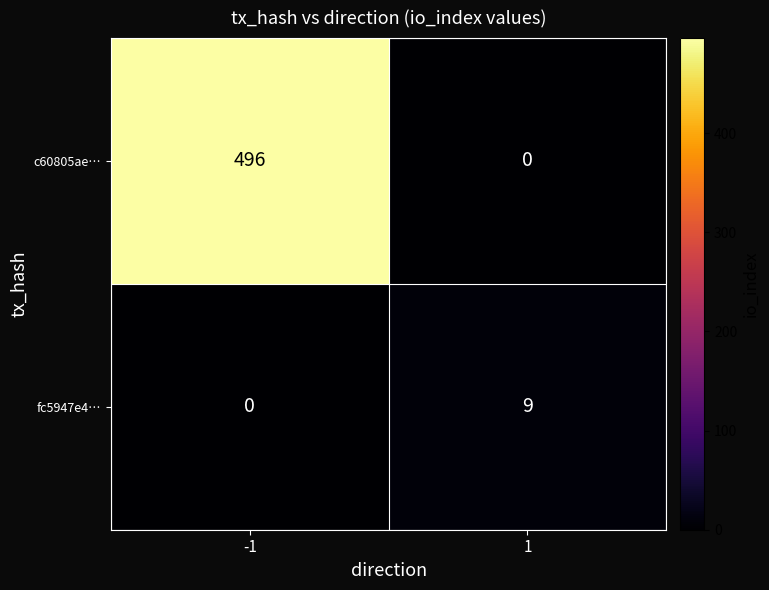

How many categories are shown in the chart?

2